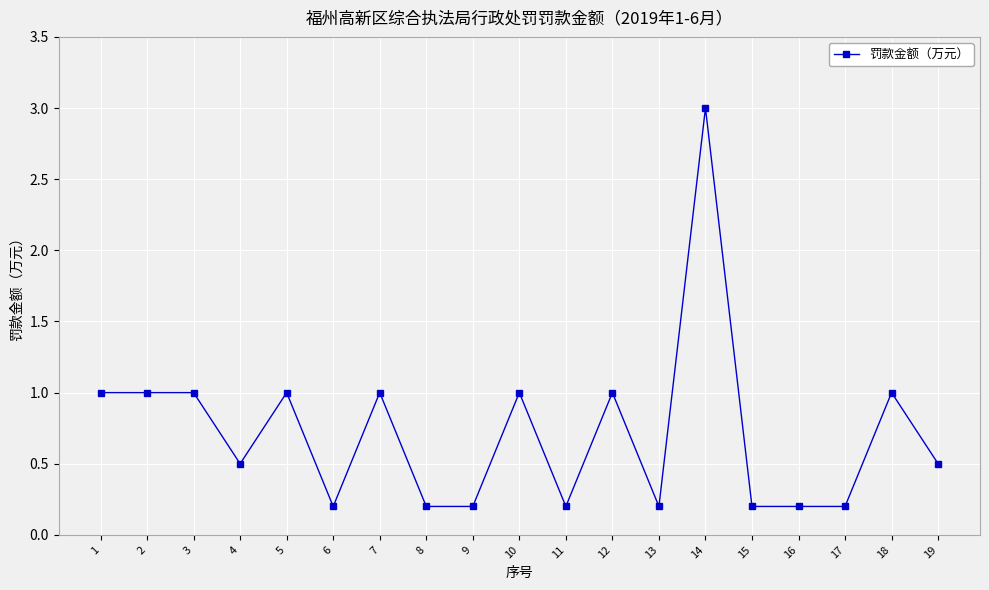

How many lines are shown in the chart?

1